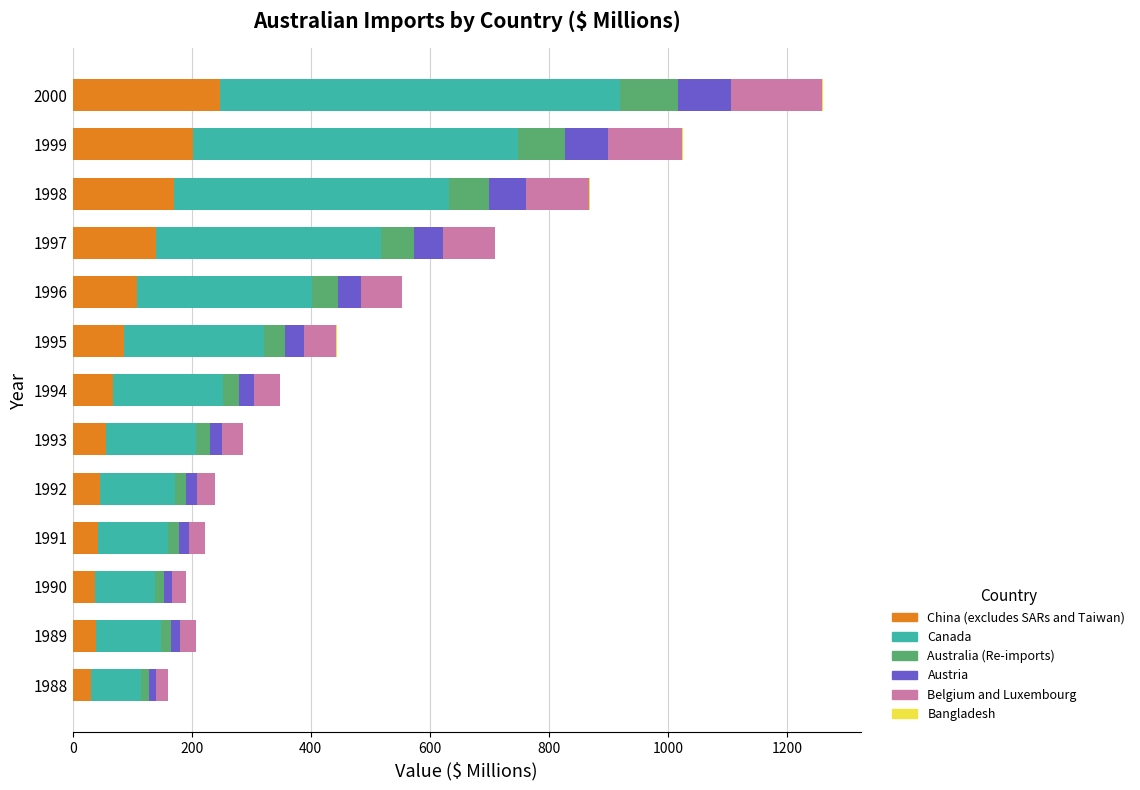

True or false: China (excludes SARs and Taiwan) has a value of 35 at 1995.

False